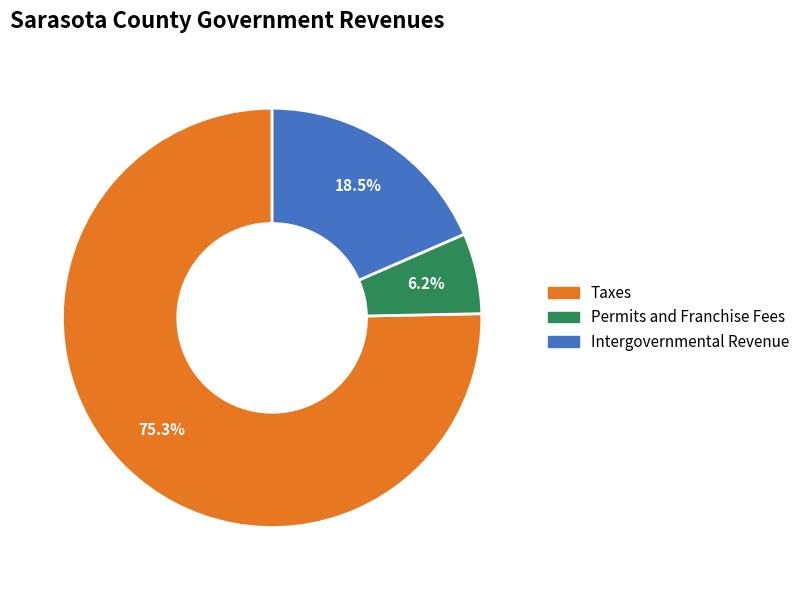

Which has a higher value, Taxes or Permits and Franchise Fees?

Taxes